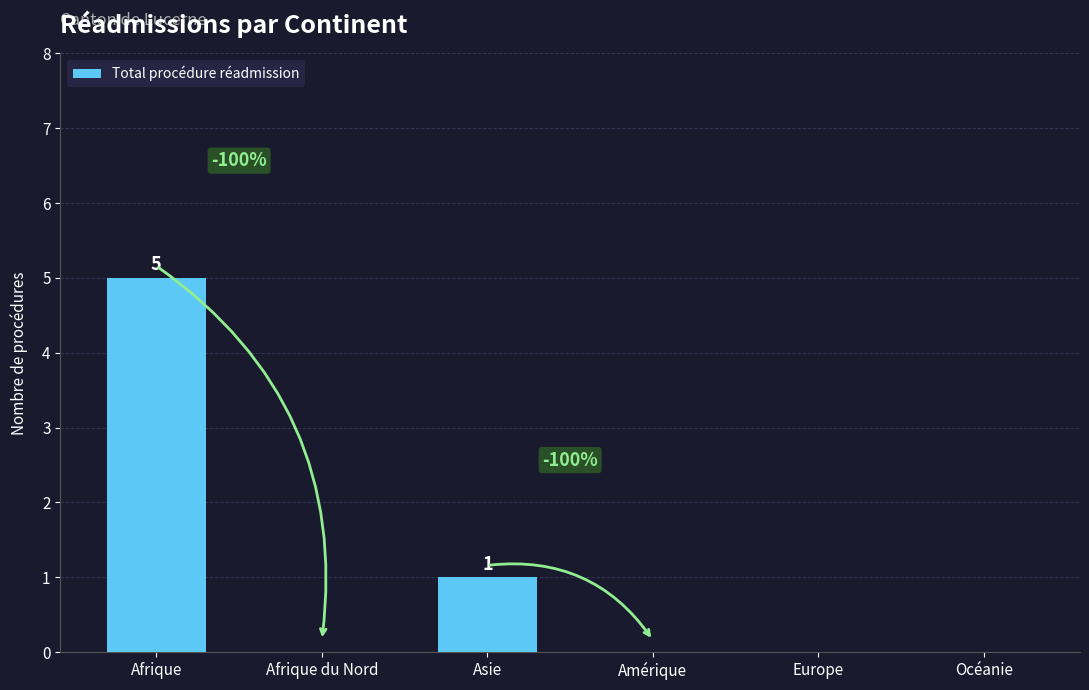

What is the average value?

1